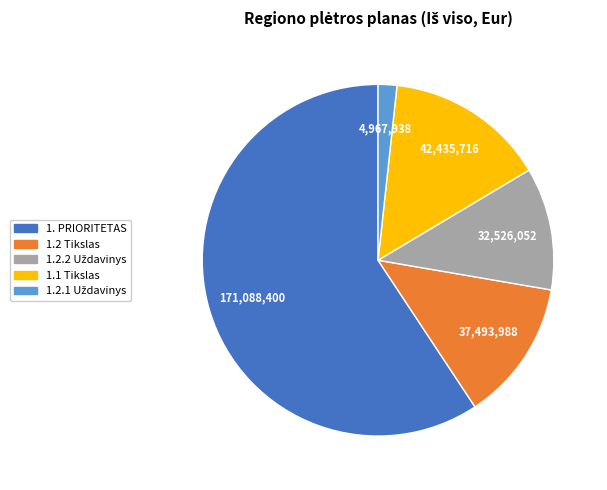

True or false: 1. PRIORITETAS accounts for 59% of the total.

True